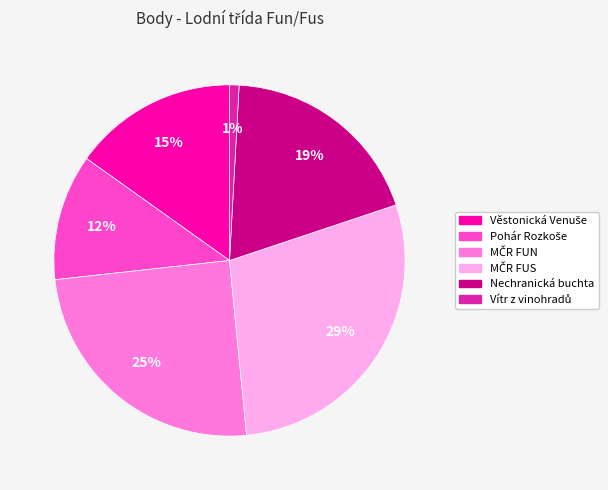

Does any single category account for the majority?

No